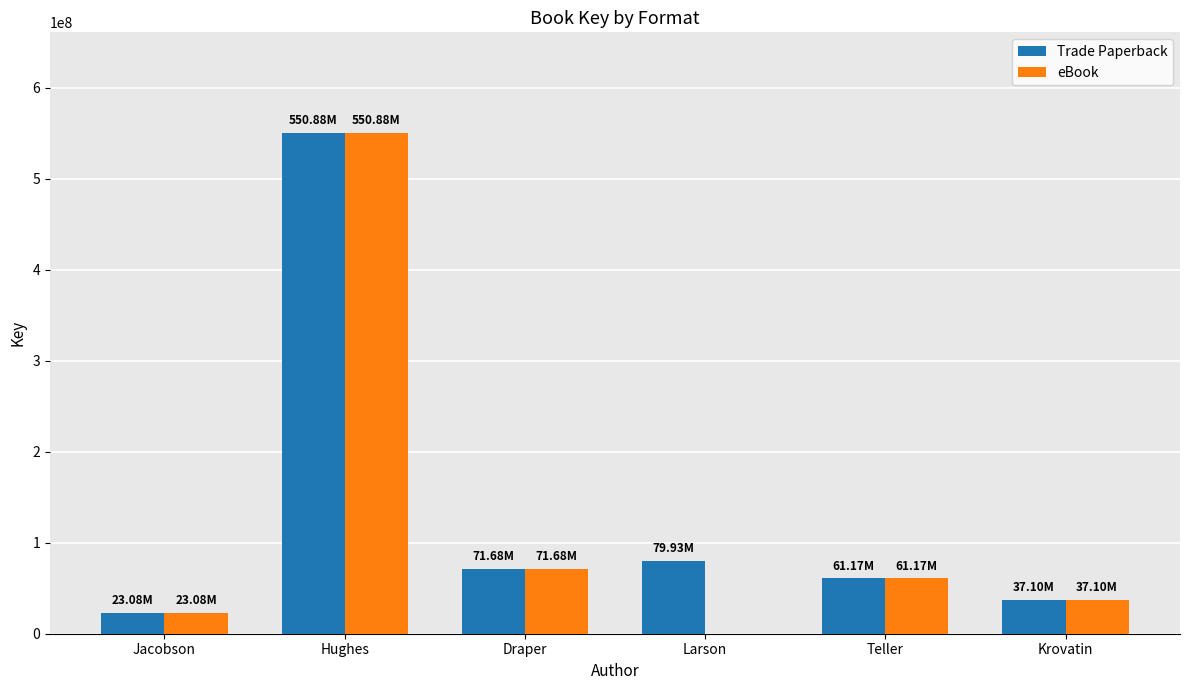

How many positive values does the eBook series have?

5